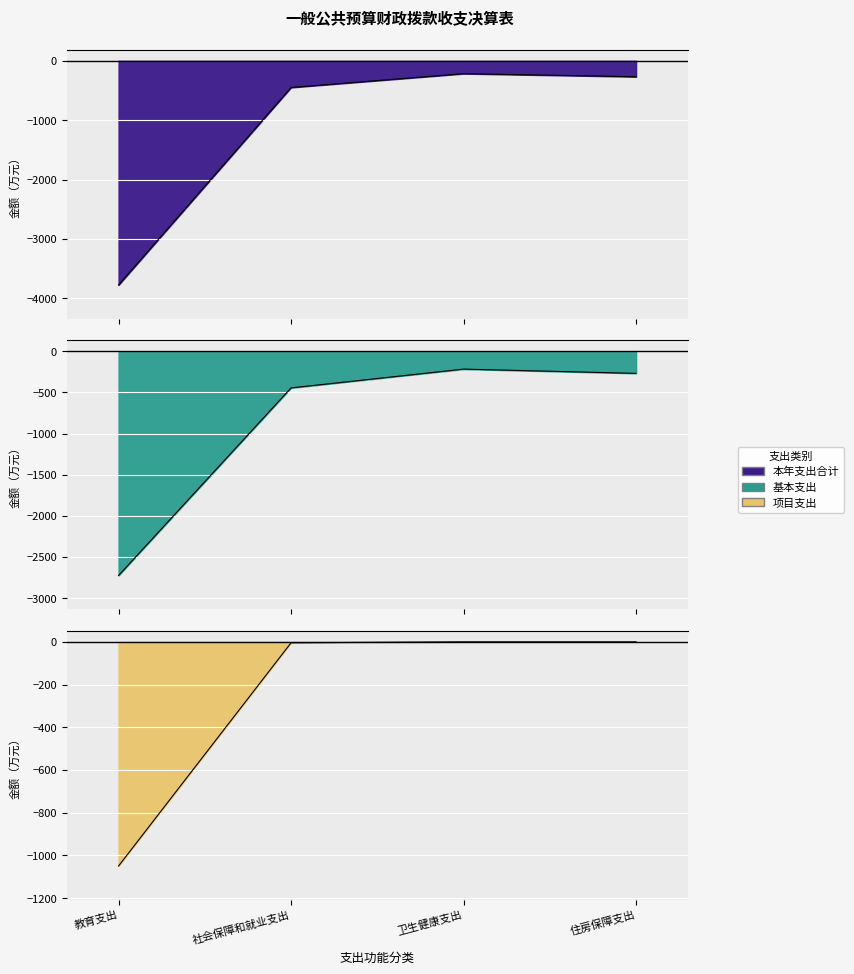

The 项目支出 series shows -0.0 at 卫生健康支出. True or false?

True